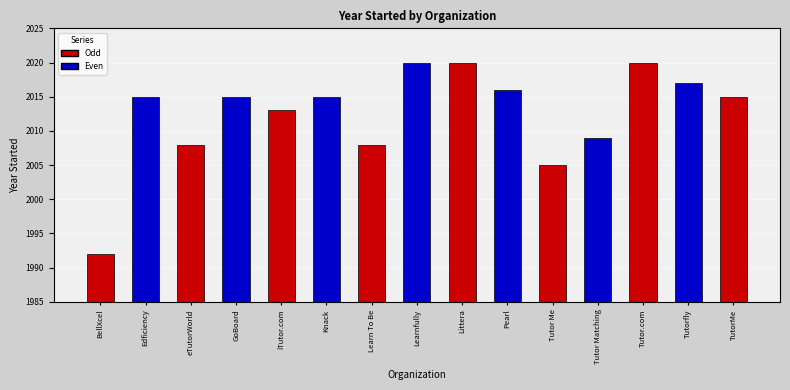

How many data points does each series have?

15